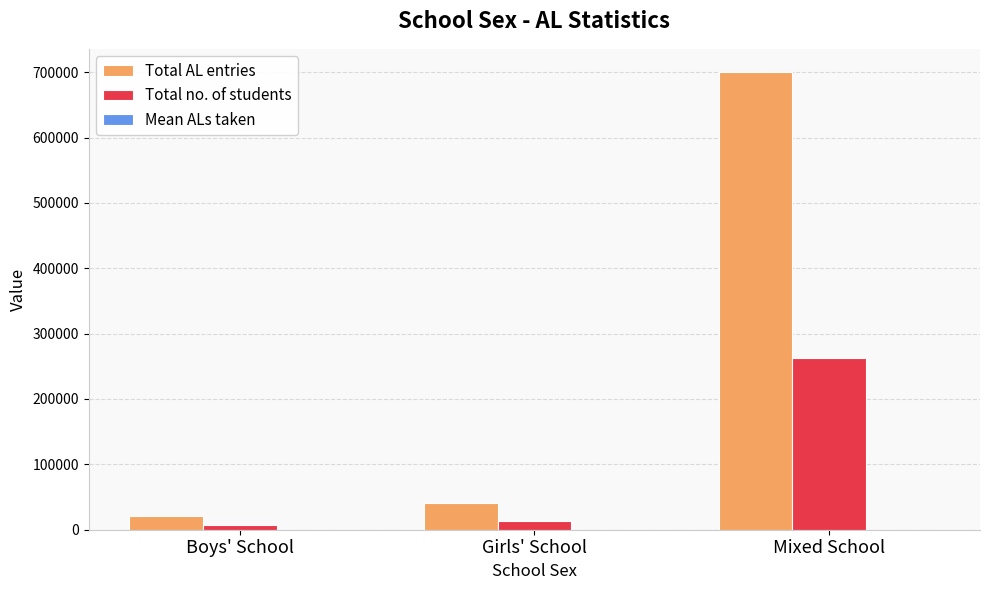

Which series changed the most between Boys' School and Mixed School?

Total AL entries